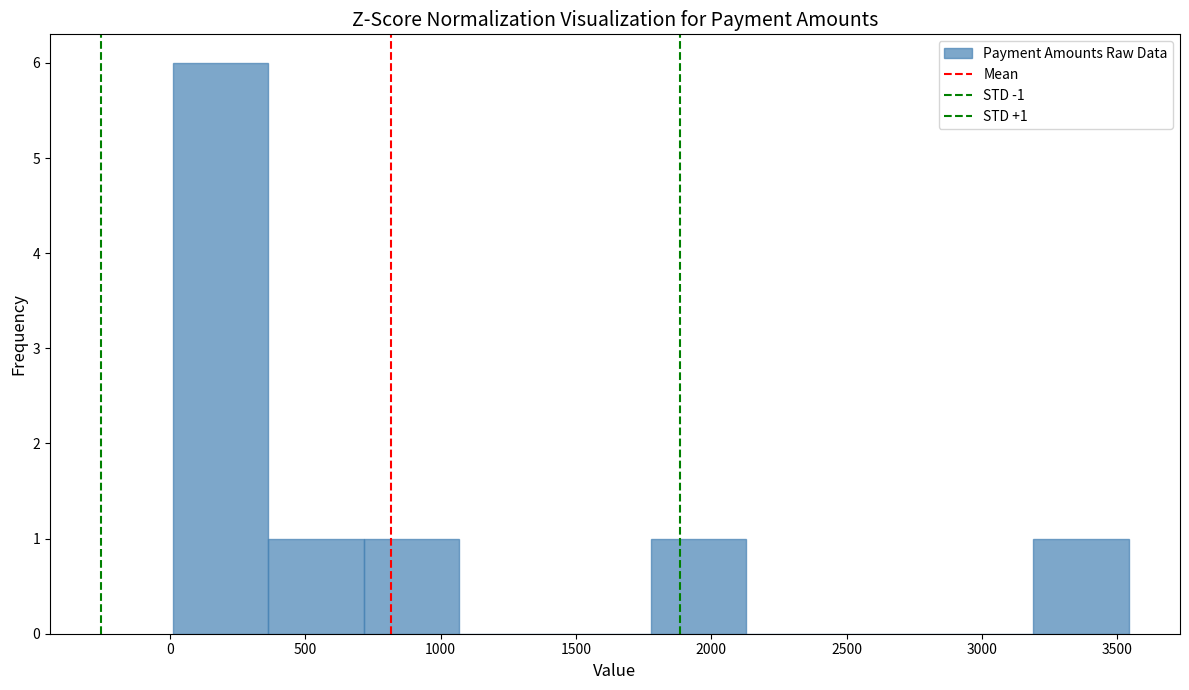

Over which range of the x-axis is the bar tallest?

0 to 350